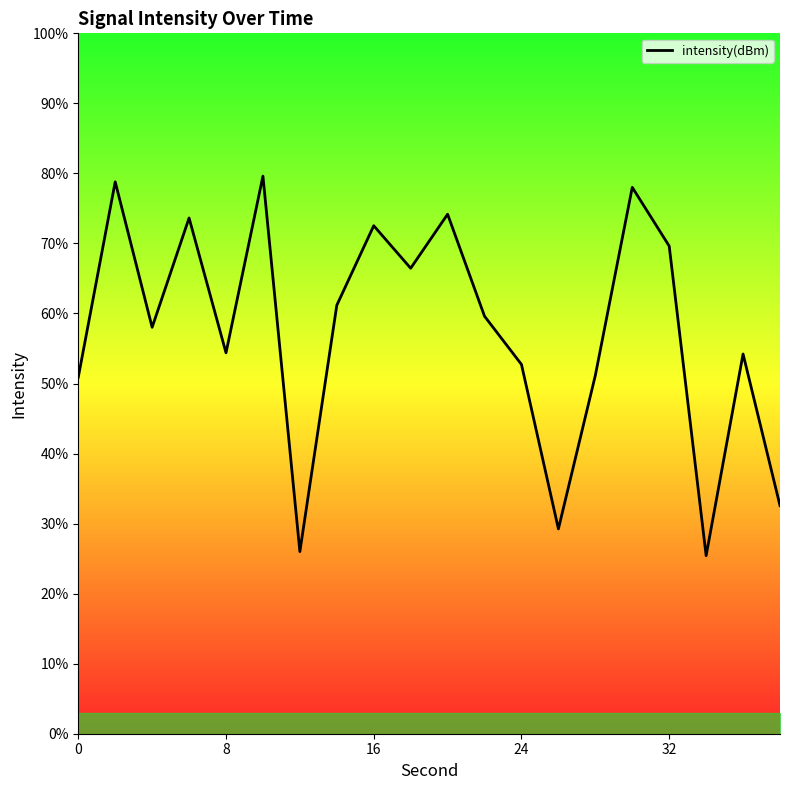

What is the difference between the maximum and minimum values?

54.2